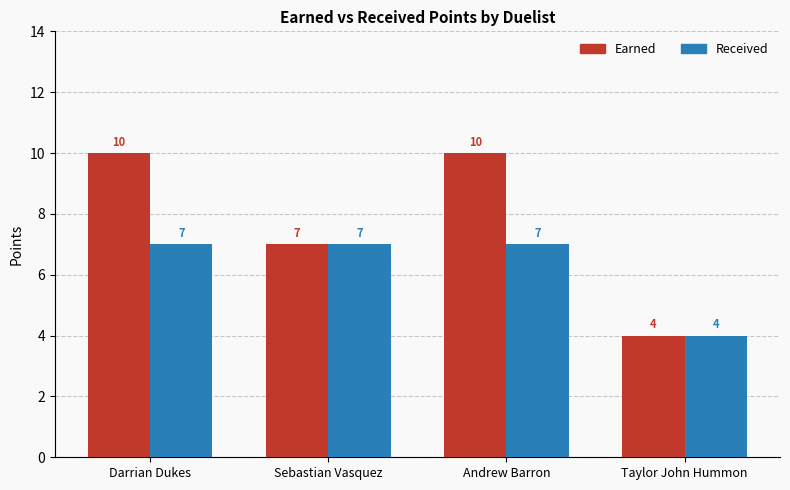

How many Earned values are between 7 and 10?

3